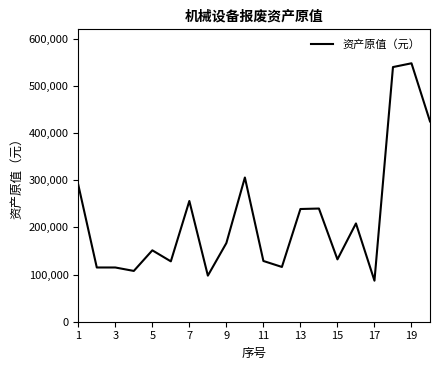

What is the difference between the maximum and minimum values?

461000